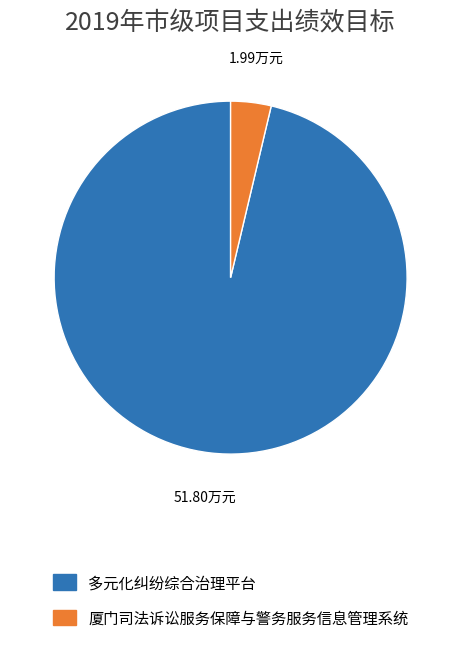

Rank the categories by value from lowest to highest.

厦门司法诉讼服务保障与警务服务信息管理系统, 多元化纠纷综合治理平台